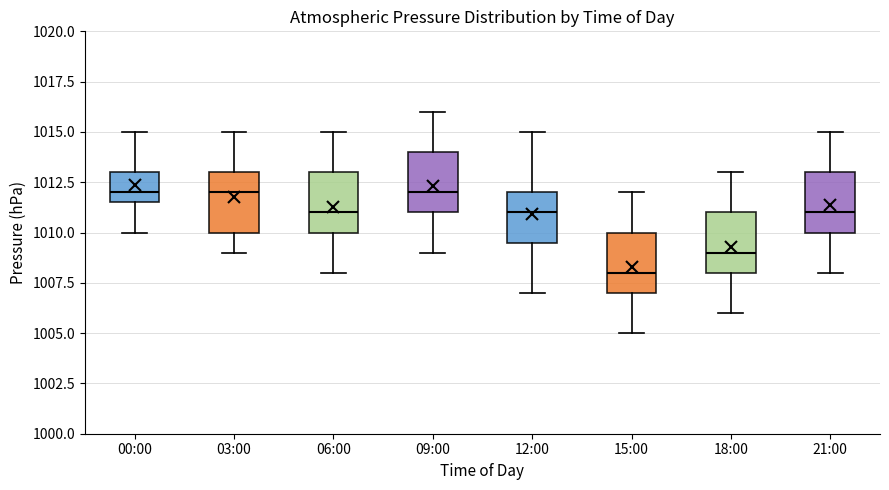

Reading left to right, transcribe this box plot: for each box, give where its median line is, the range the box spans, and where its two whiskers end, as read against the y-axis. The values are not printed on the chart, so give them approximately, as read against the axis.

00:00: median 1012.0, box 1011.5 to 1013.0, whiskers 1010.0 to 1015.0
03:00: median 1012.0, box 1010.0 to 1013.0, whiskers 1009.0 to 1015.0
06:00: median 1011.0, box 1010.0 to 1013.0, whiskers 1008.0 to 1015.0
09:00: median 1012.0, box 1011.0 to 1014.0, whiskers 1009.0 to 1016.0
12:00: median 1011.0, box 1009.5 to 1012.0, whiskers 1007.0 to 1015.0
15:00: median 1008.0, box 1007.0 to 1010.0, whiskers 1005.0 to 1012.0
18:00: median 1009.0, box 1008.0 to 1011.0, whiskers 1006.0 to 1013.0
21:00: median 1011.0, box 1010.0 to 1013.0, whiskers 1008.0 to 1015.0